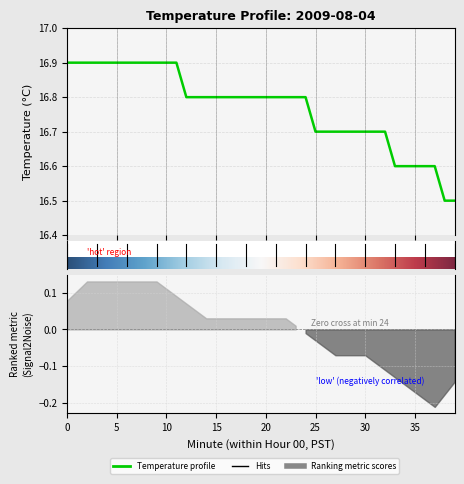

True or false: the data shows 8.4 at 35.

False